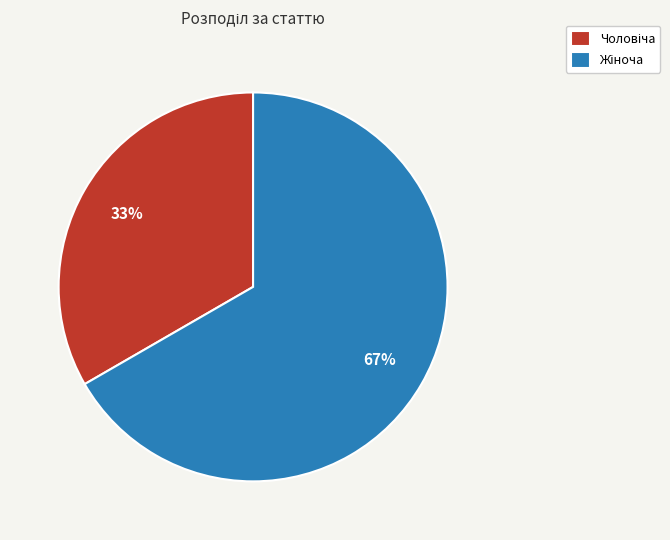

Is there a majority slice in this chart?

Yes